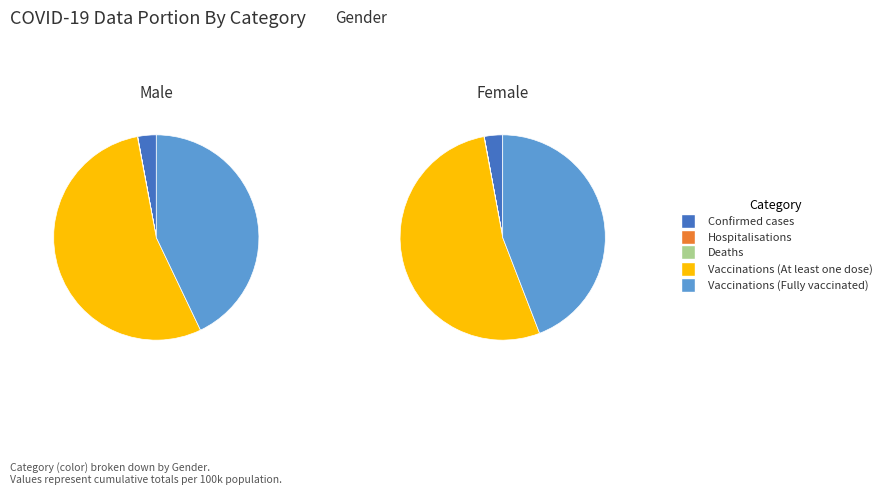

What percentage is the Vaccinations (Fully vaccinated) slice, to the nearest percent?

44%